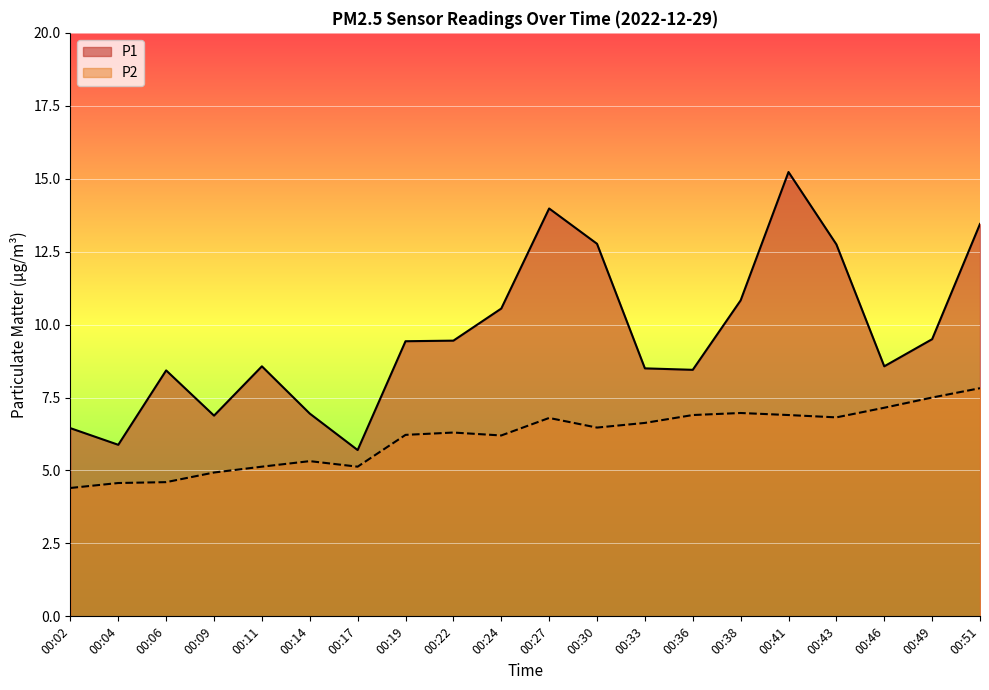

Reading left to right, list all the values displayed in this chart.

P1: 6.5	5.9	8.4	6.9	8.6	7.0	5.7	9.4	9.4	10.6	14.0	12.8	8.5	8.4	10.8	15.2	12.8	8.6	9.5	13.4
P2: 4.4	4.6	4.6	4.9	5.1	5.3	5.1	6.2	6.3	6.2	6.8	6.5	6.6	6.9	7.0	6.9	6.8	7.2	7.5	7.8